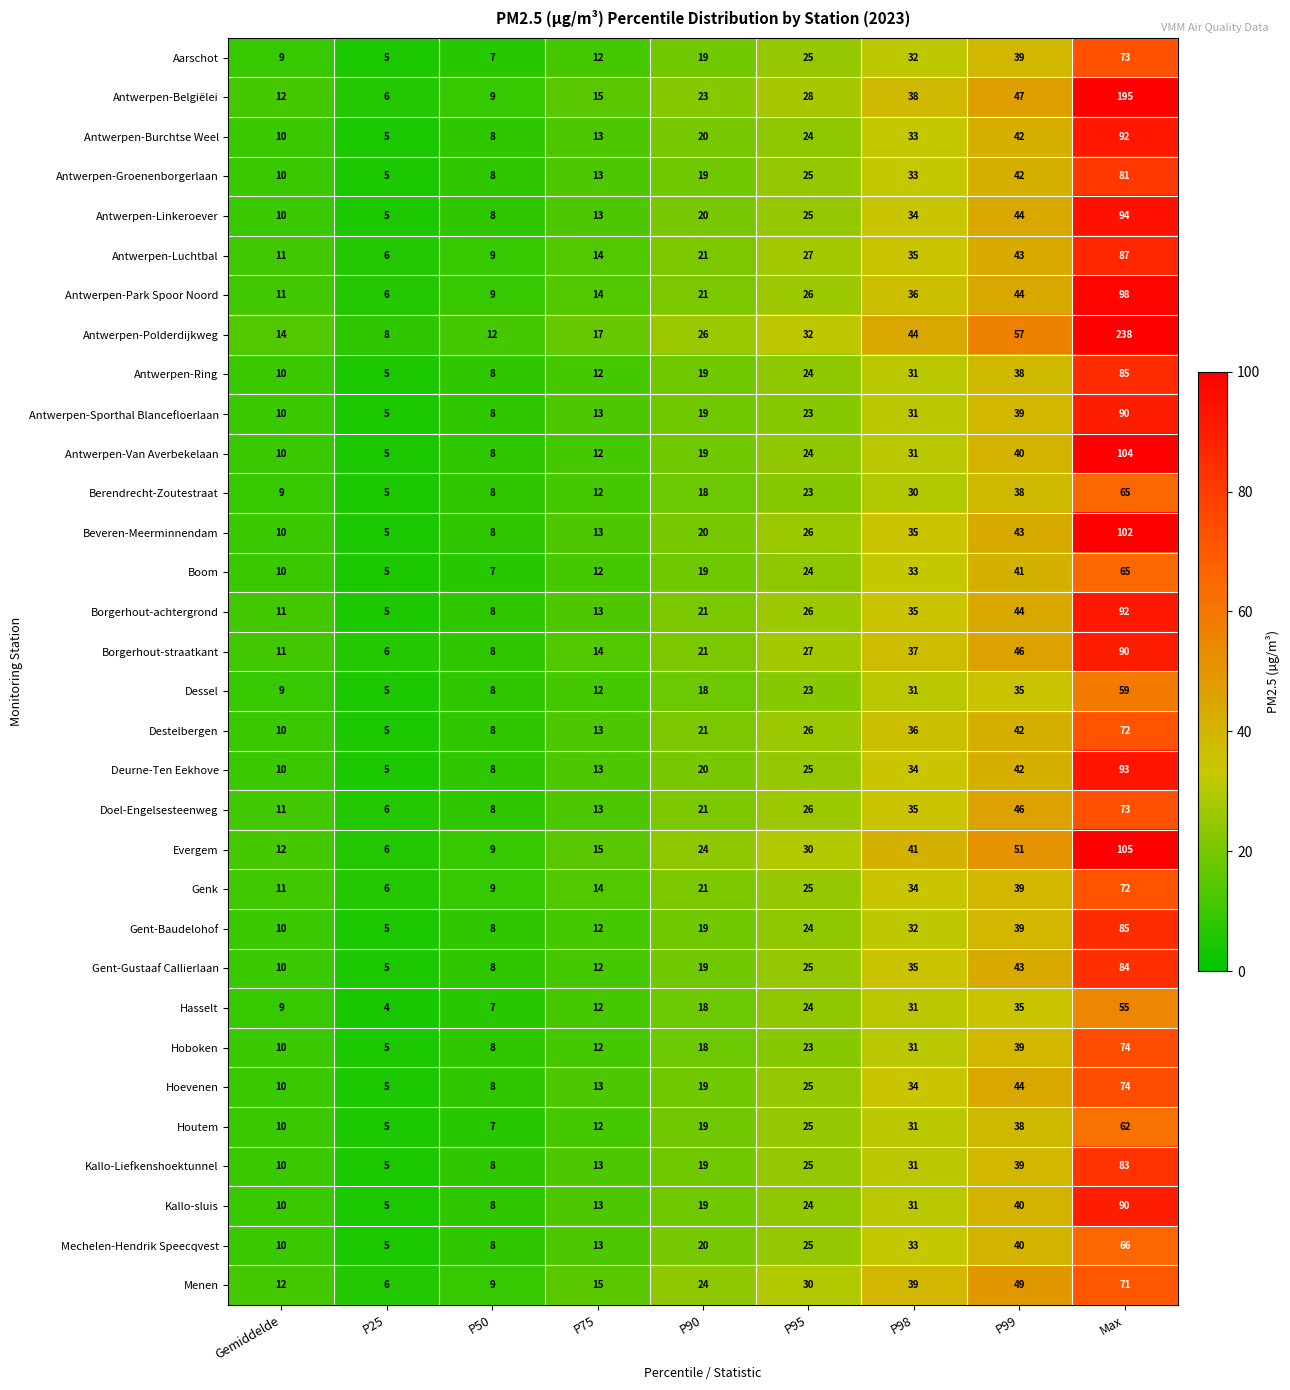

What is the difference between the Kallo-Liefkenshoektunnel values at P50 and P90?

11